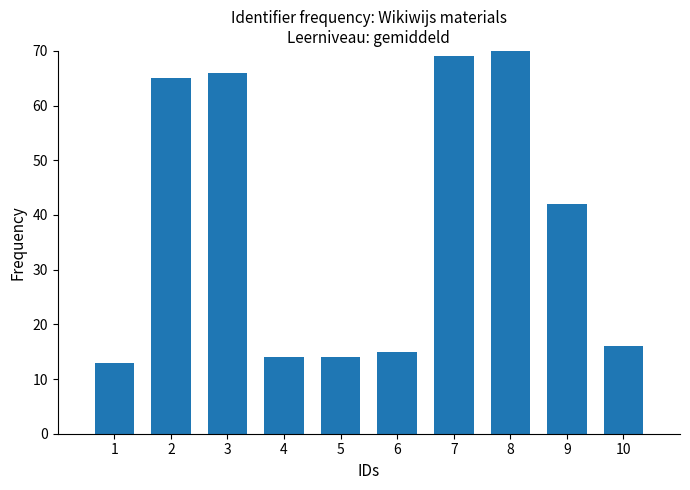

What is the change in value from 2 to 6?

-50